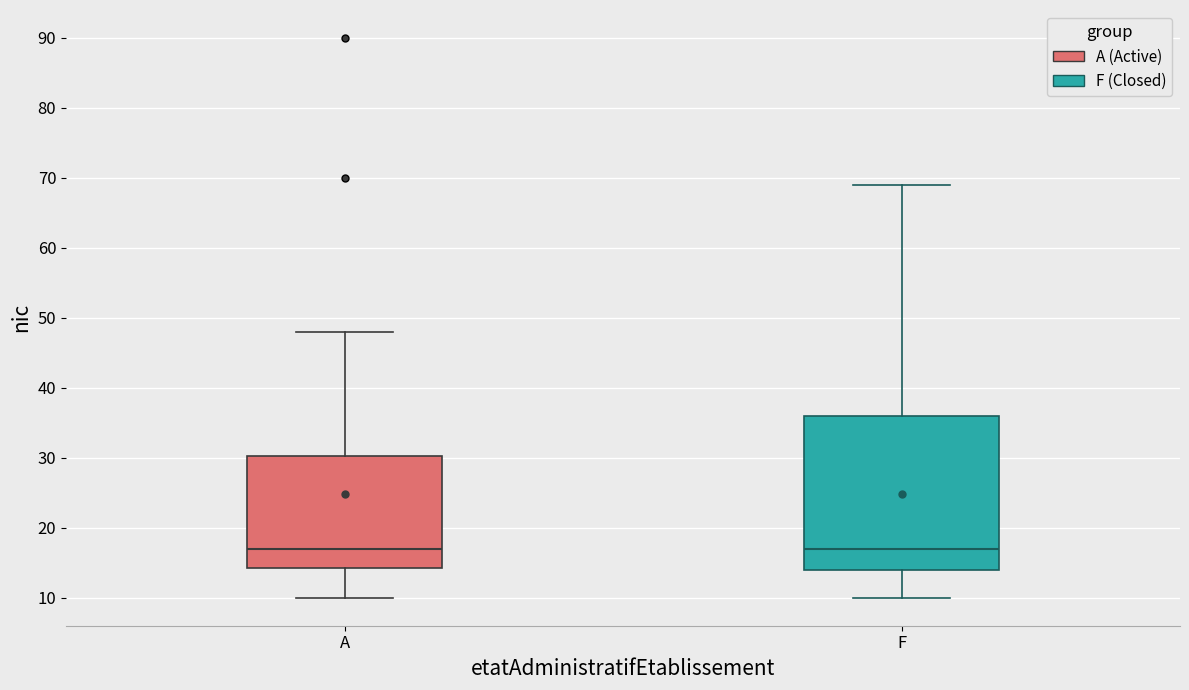

Where is the upper edge of the box for A on the y-axis? The values are not printed on the chart, so give them approximately, as read against the axis.

30